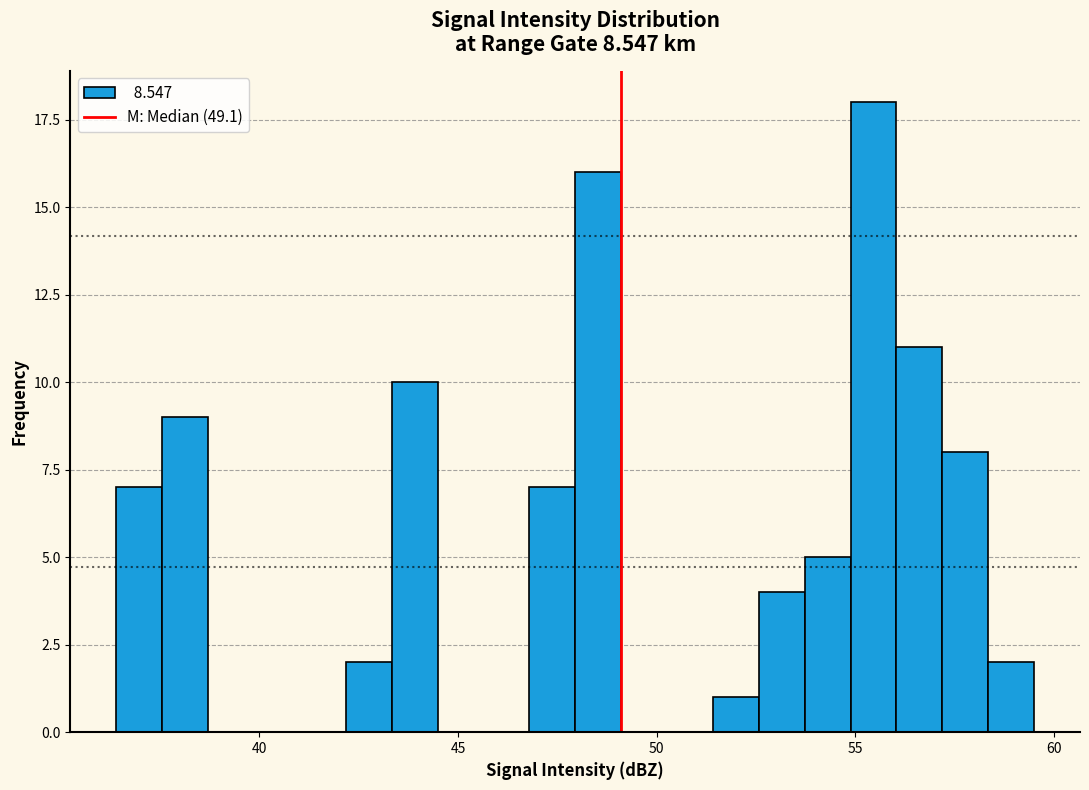

Read against the x-axis, roughly where is the centre of the tallest bar?

55.5